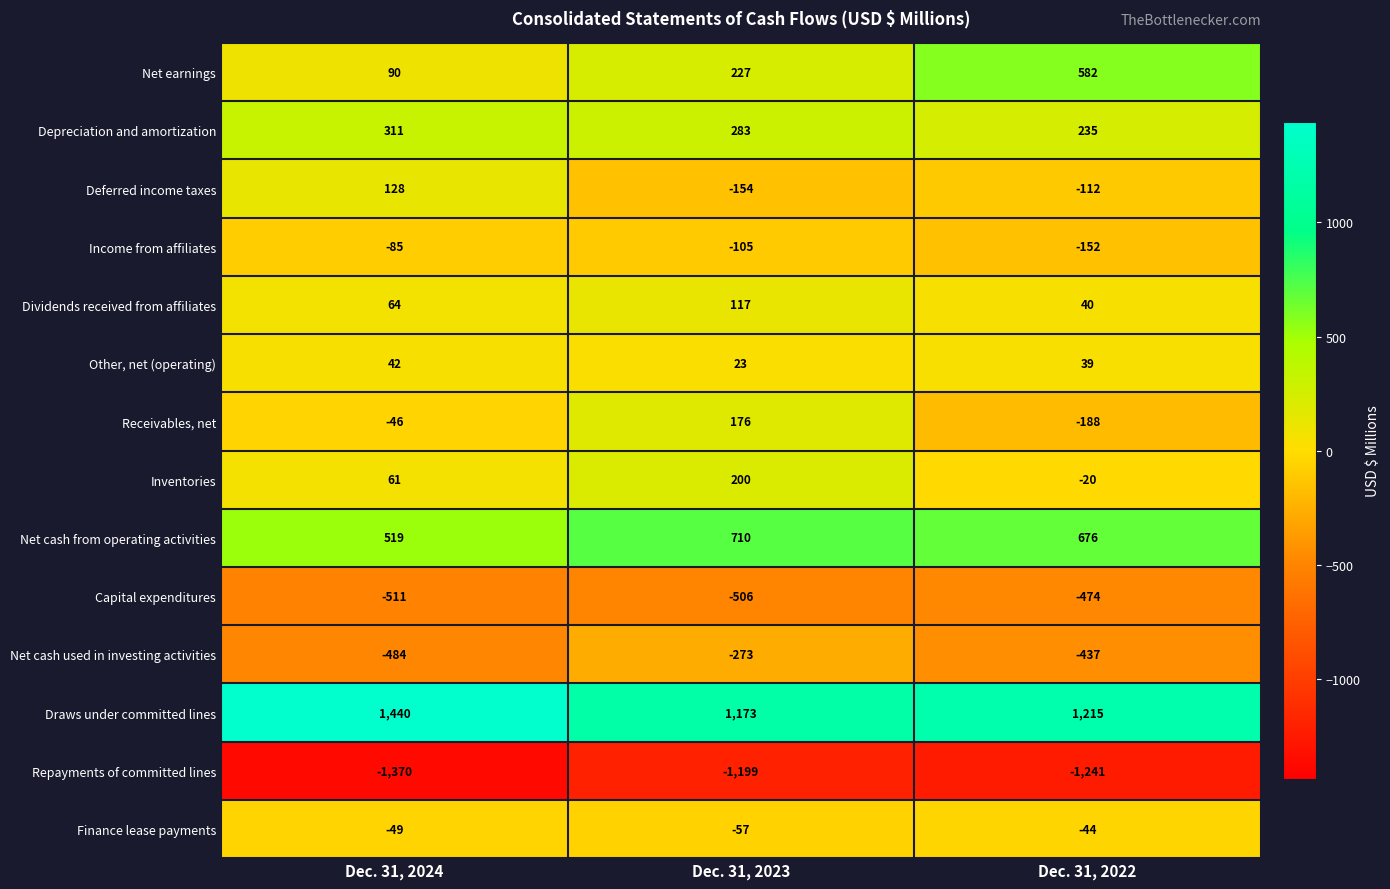

Count the Net cash used in investing activities values in the range -484 to -273.

3